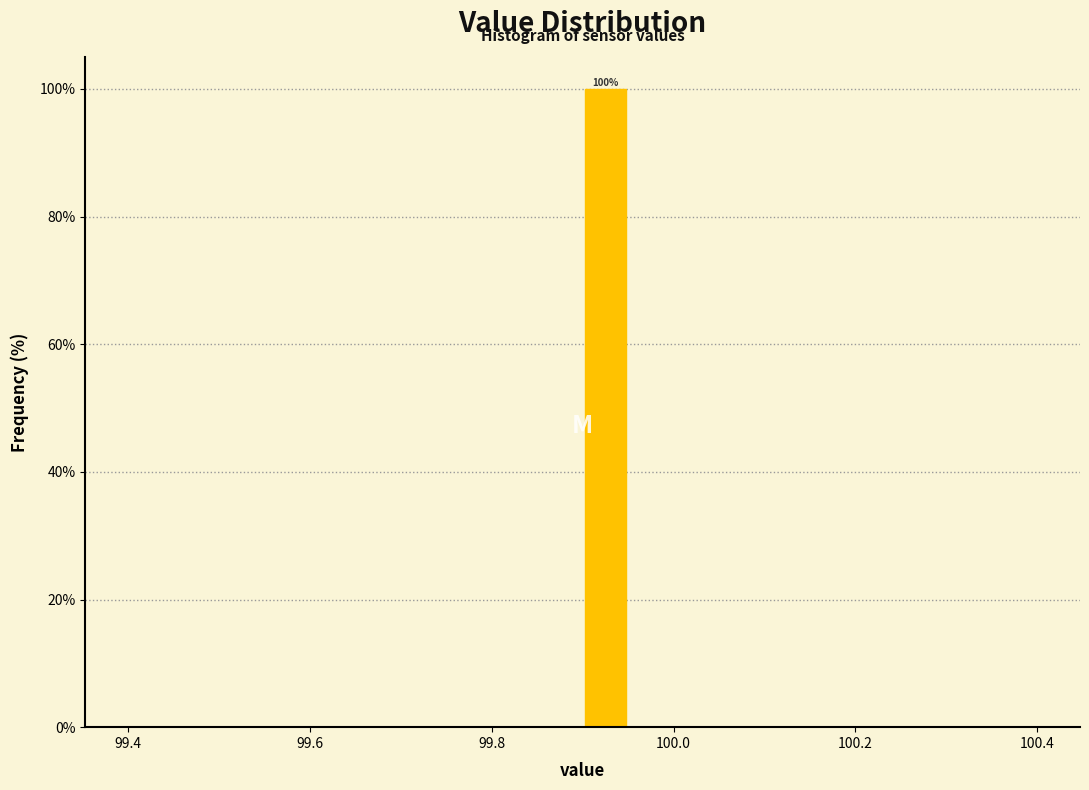

Around what value on the x-axis is the tallest bar? Give the approximate position of its centre, as read against the axis.

99.92